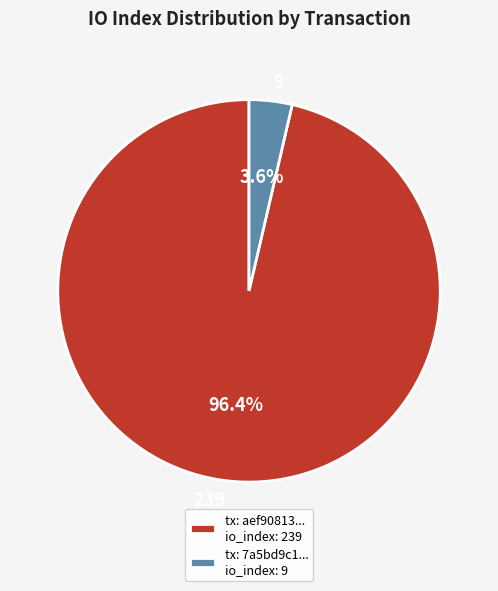

Between tx: 7a5bd9c1... io_index: 9 and tx: aef90813... io_index: 239, which is larger?

tx: aef90813... io_index: 239